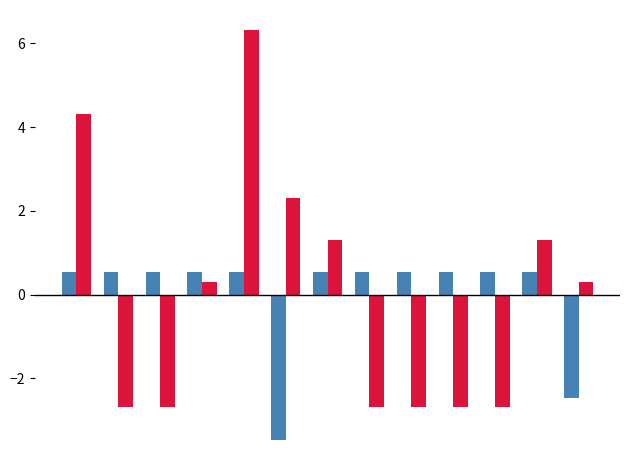

What is the greatest value displayed?

6.3